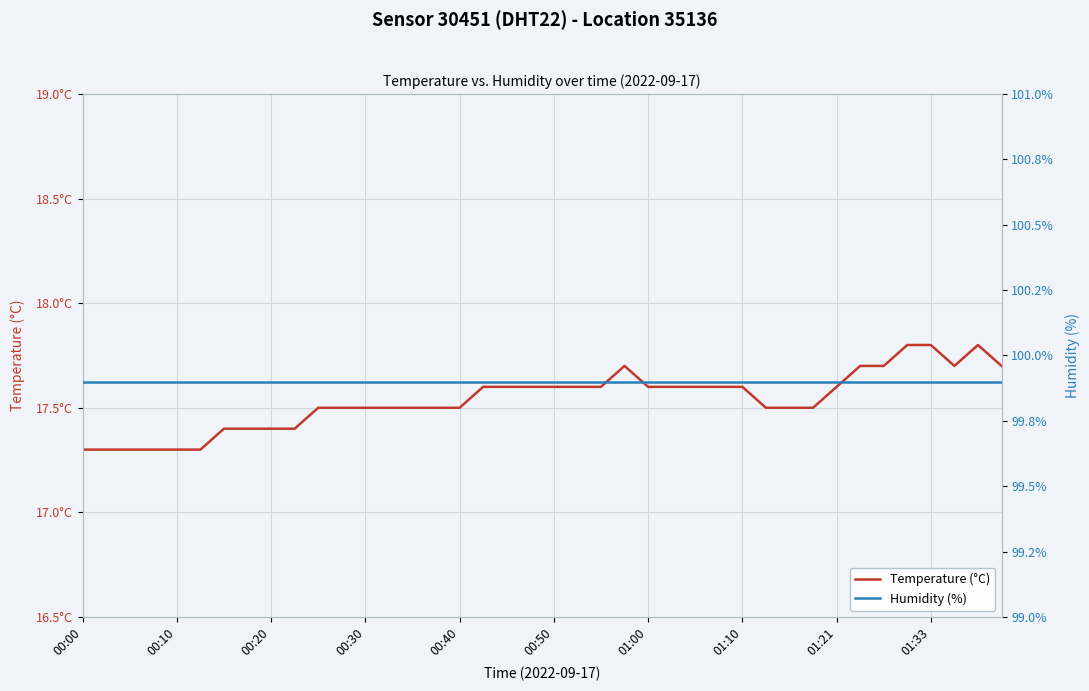

How many temperature values are between 17 and 18?

40